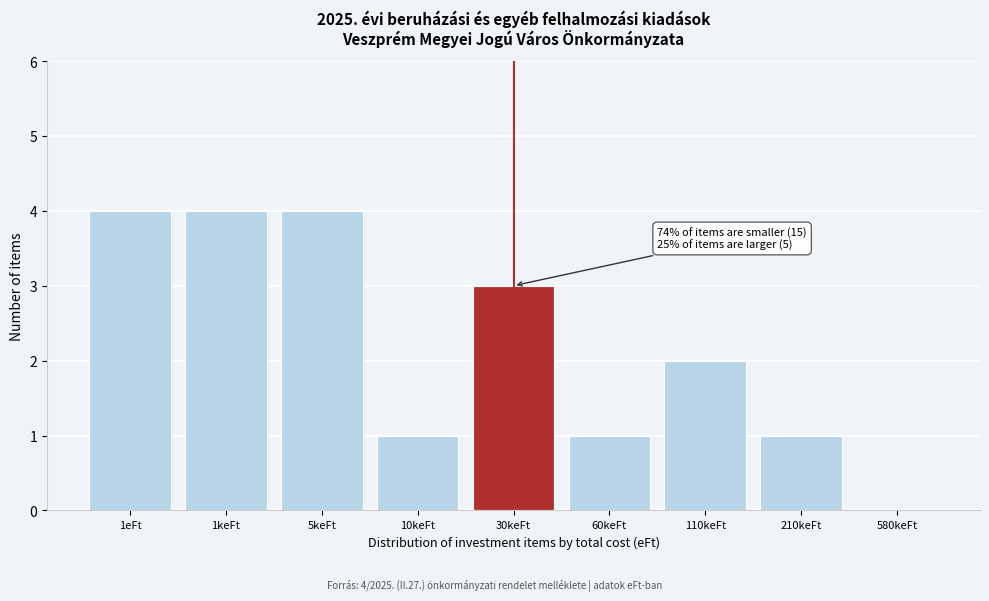

Reading left to right, extract all data points from this chart.

1eFt=4	1keFt=4	5keFt=4	10keFt=1	30keFt=3	60keFt=1	110keFt=2	210keFt=1	580keFt=0